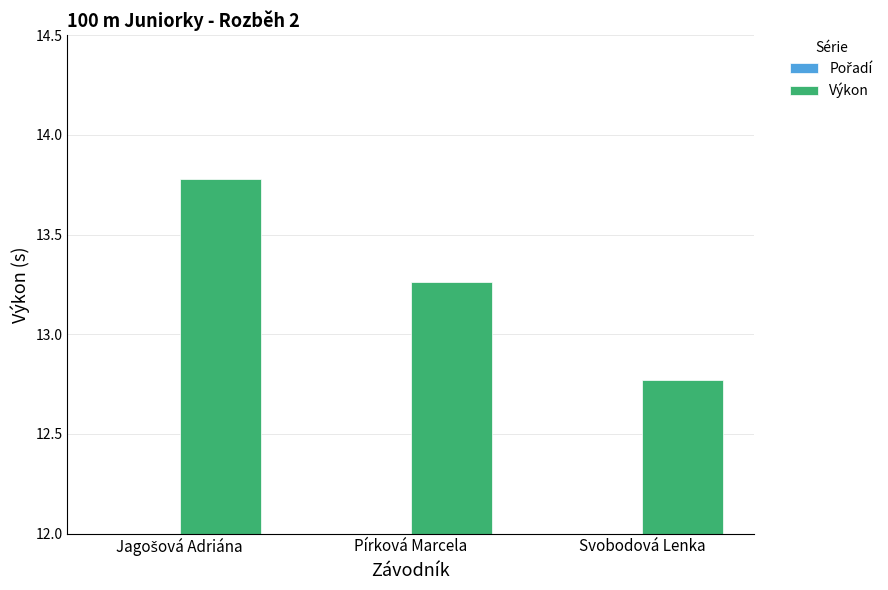

What position from the left is Pírková Marcela?

2